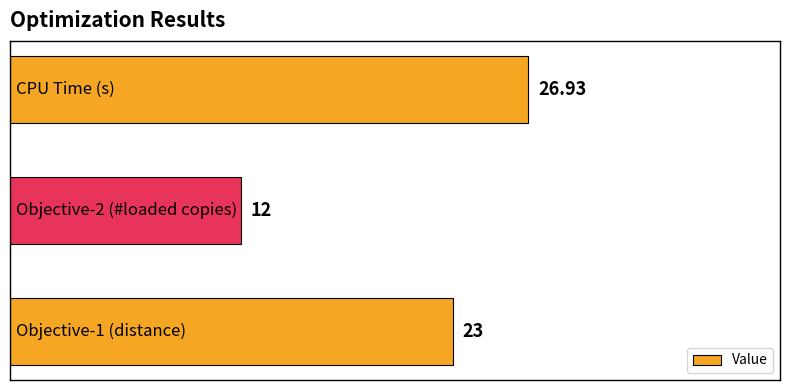

What is the average value?

20.6